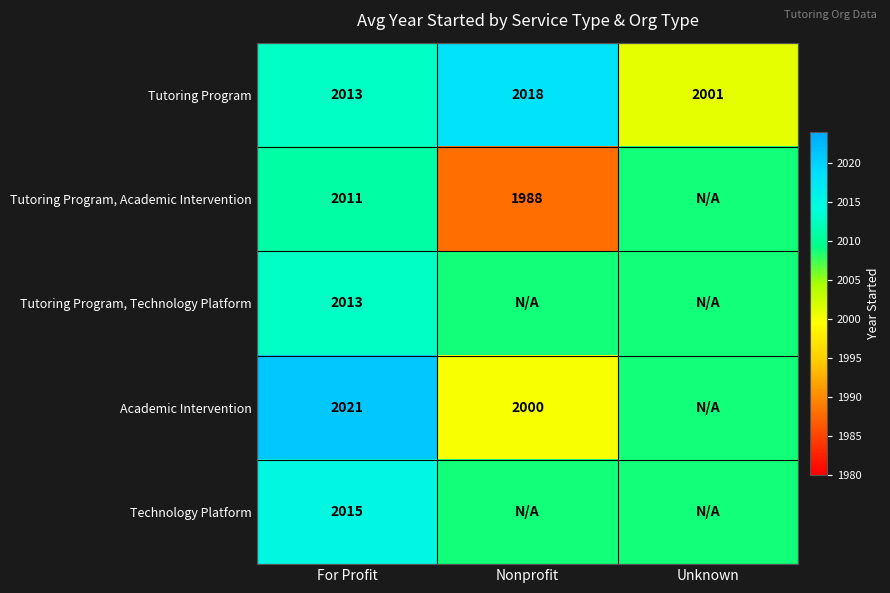

Which has a higher value, Unknown or Nonprofit?

Nonprofit